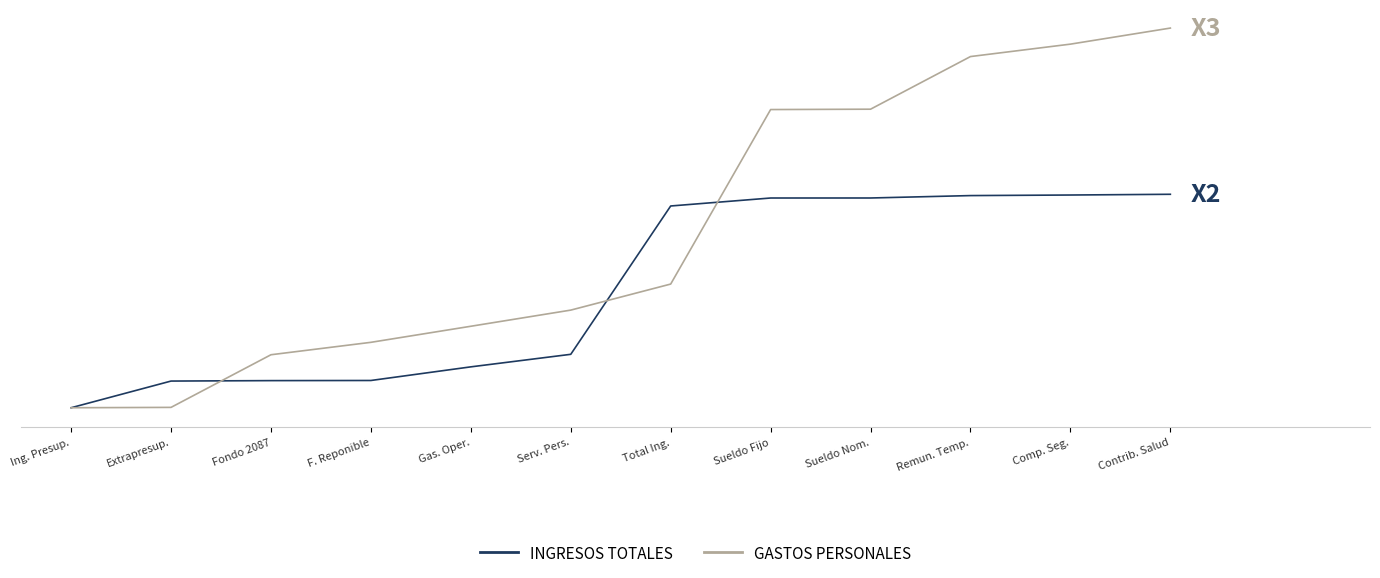

What are all the series names shown in the legend?

INGRESOS TOTALES, GASTOS PERSONALES